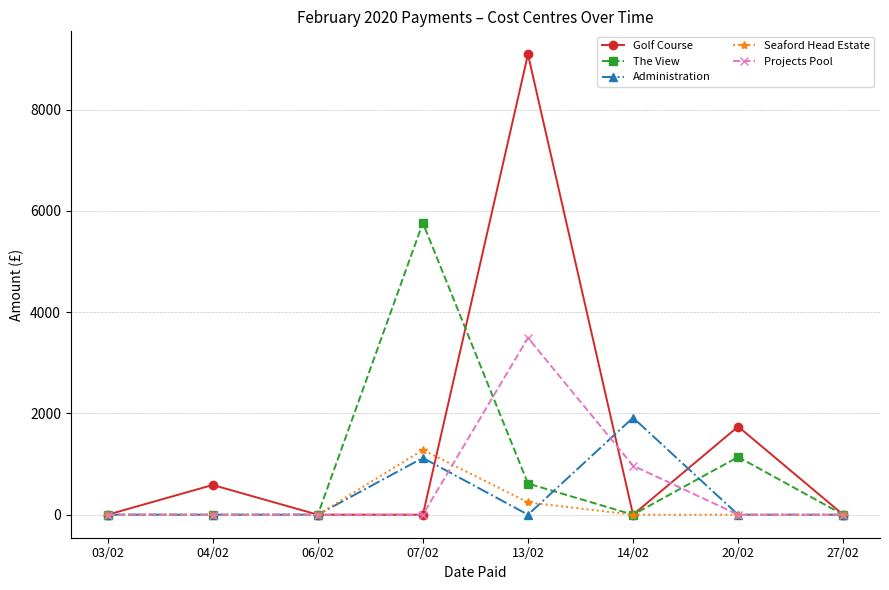

Is the value of The View at 06/02 greater than the value of Projects Pool at 14/02?

No